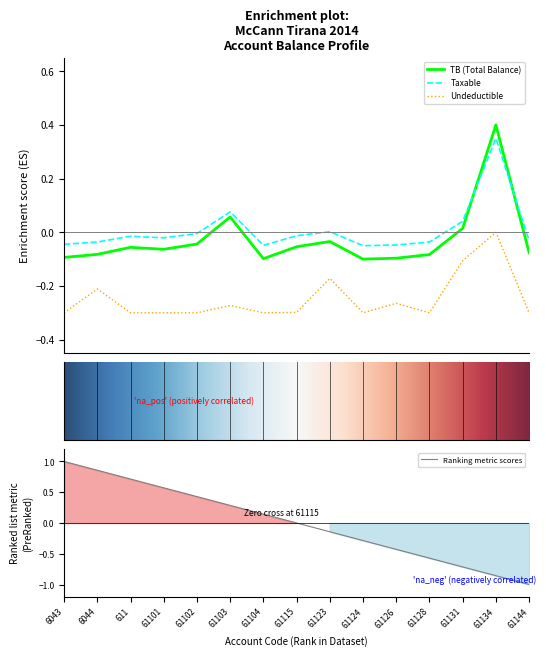

Between 61123 and 61101, which is larger?

61123